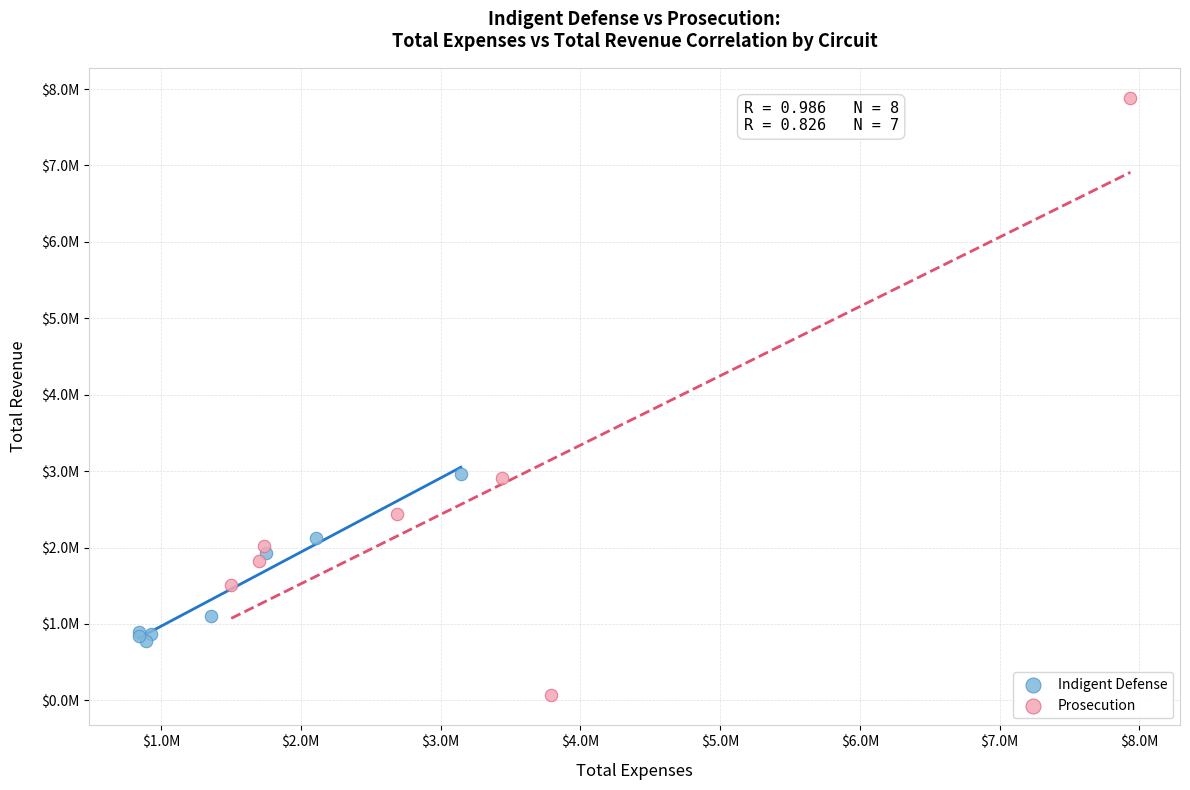

What are all the series names shown in the legend?

Indigent Defense, Prosecution